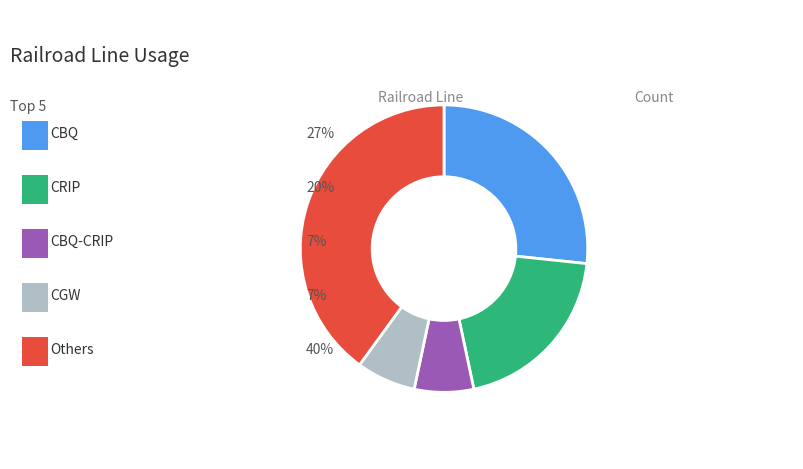

Is there any slice that represents more than half of the pie?

No